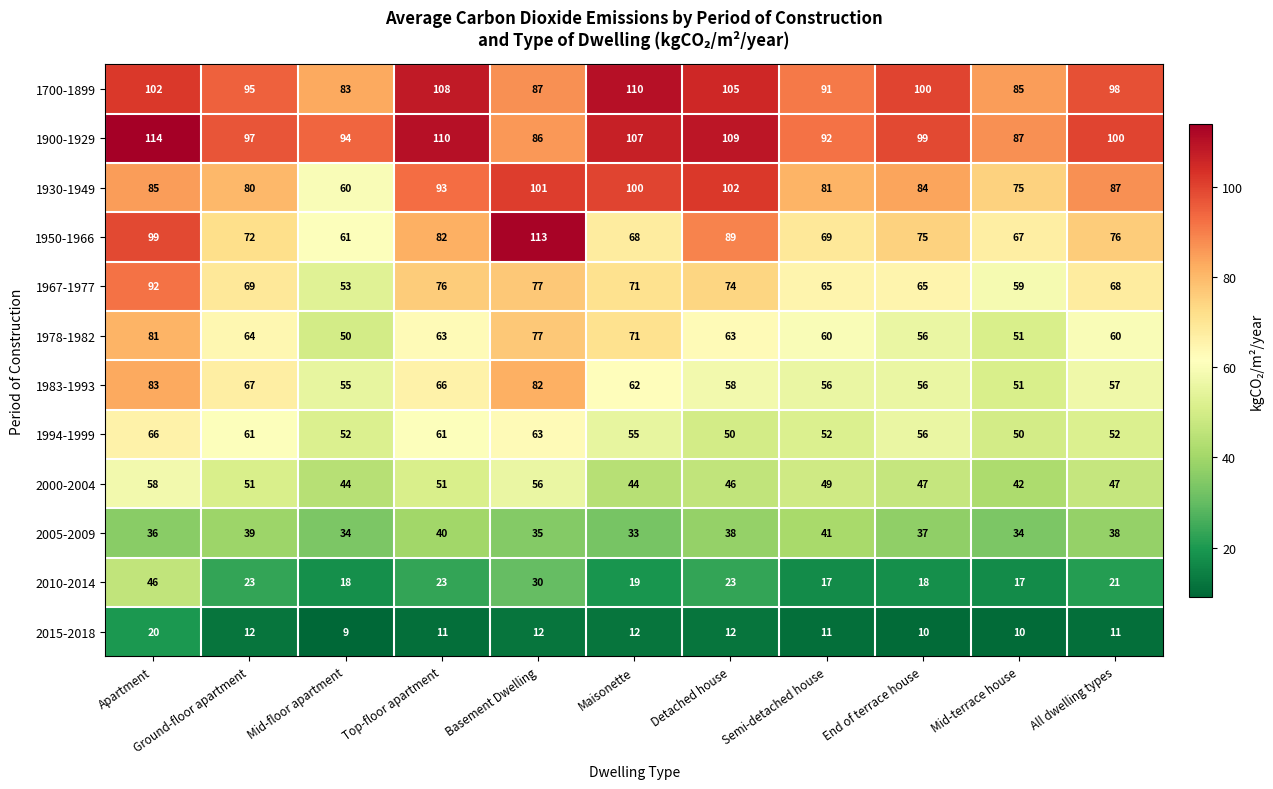

What is the sum of the 2015-2018 values at Top-floor apartment and Basement Dwelling?

23